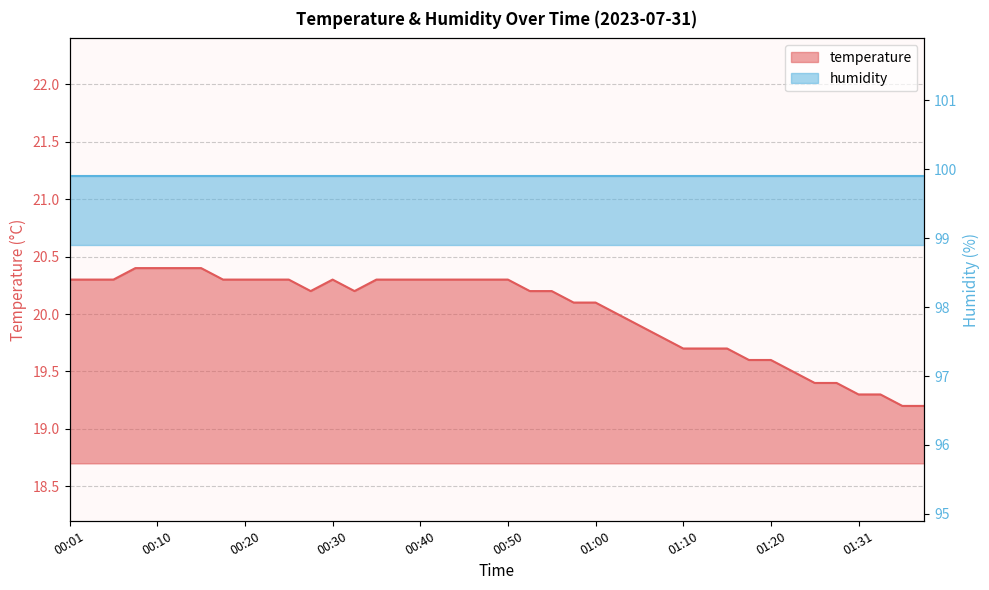

At which label does the data first exceed 20?

00:01